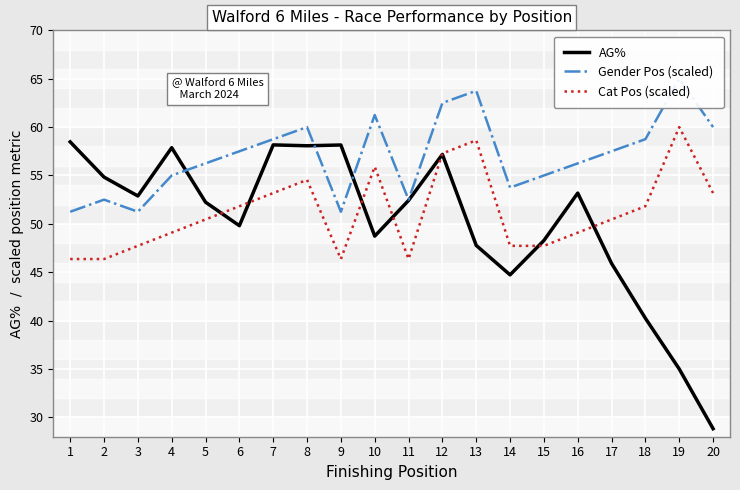

At which category does AG% reach its first local valley?

3